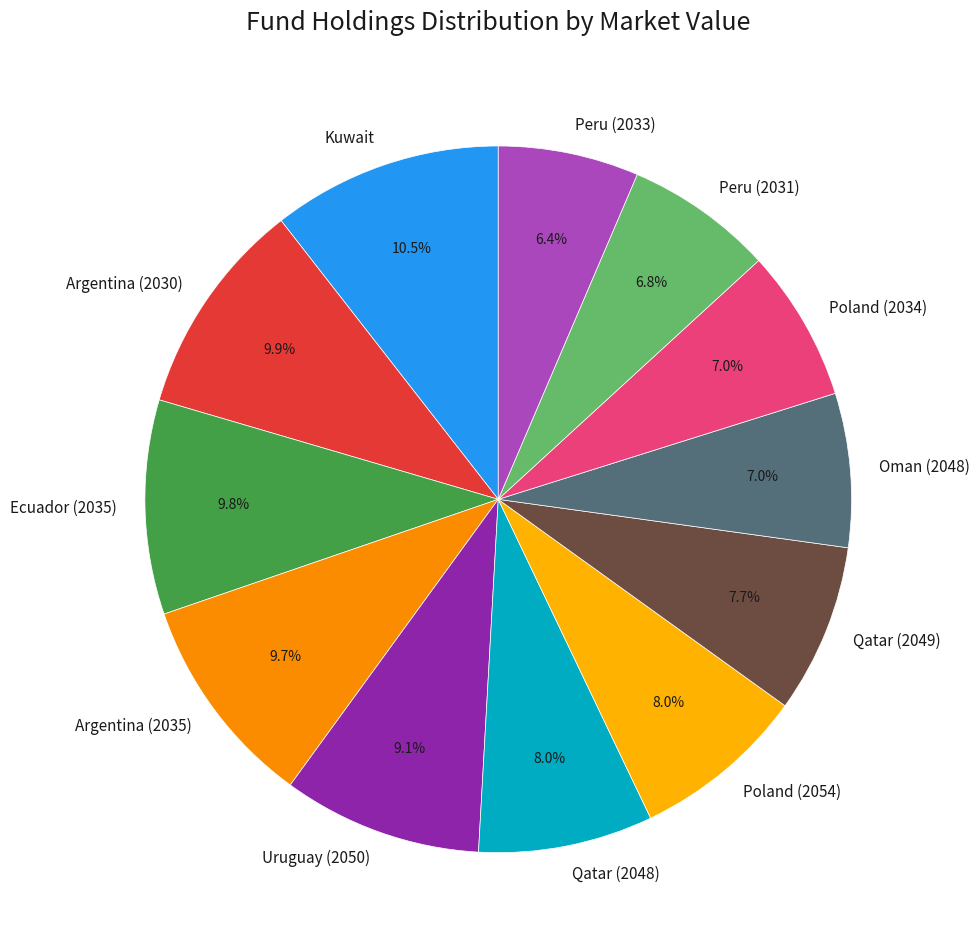

Approximately how many times larger is the value at Qatar (2048) compared to Poland (2034)?

1.1